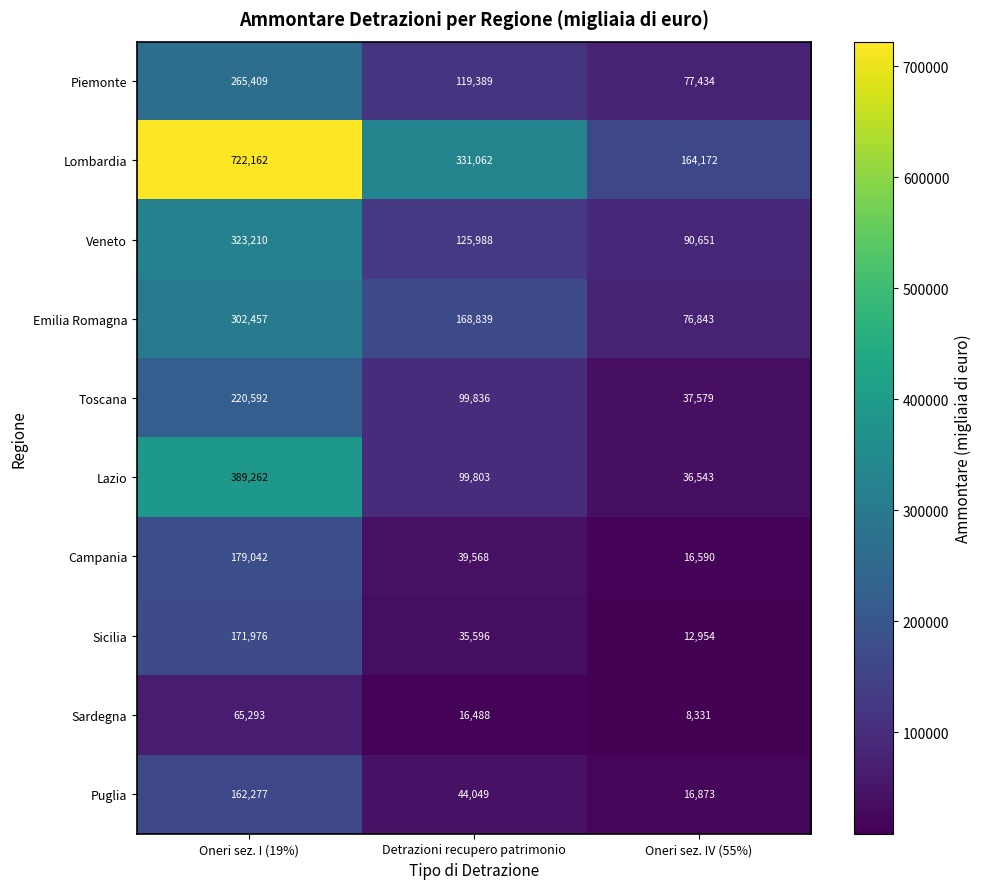

Rank the series at Oneri sez. I (19%) from lowest to highest value.

Sardegna, Puglia, Sicilia, Campania, Toscana, Piemonte, Emilia Romagna, Veneto, Lazio, Lombardia